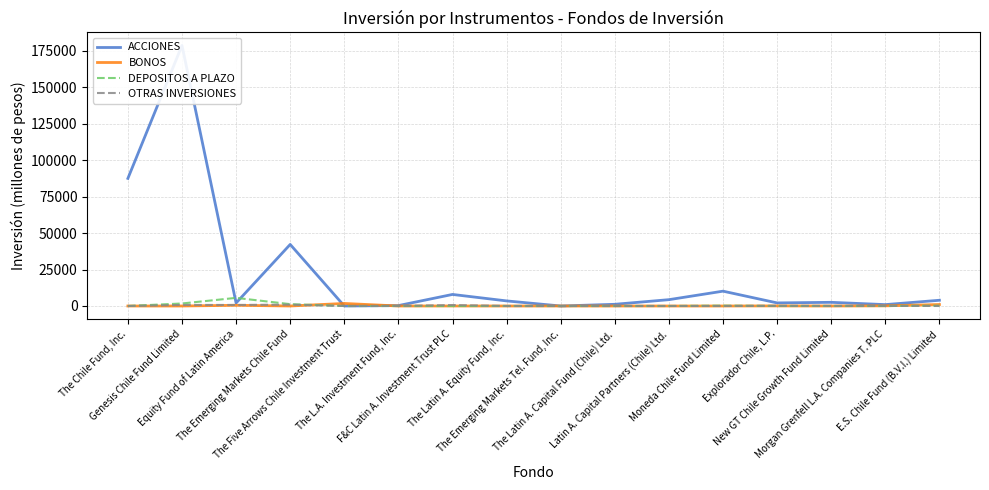

At which category is the sum across all series the highest?

Genesis Chile Fund Limited